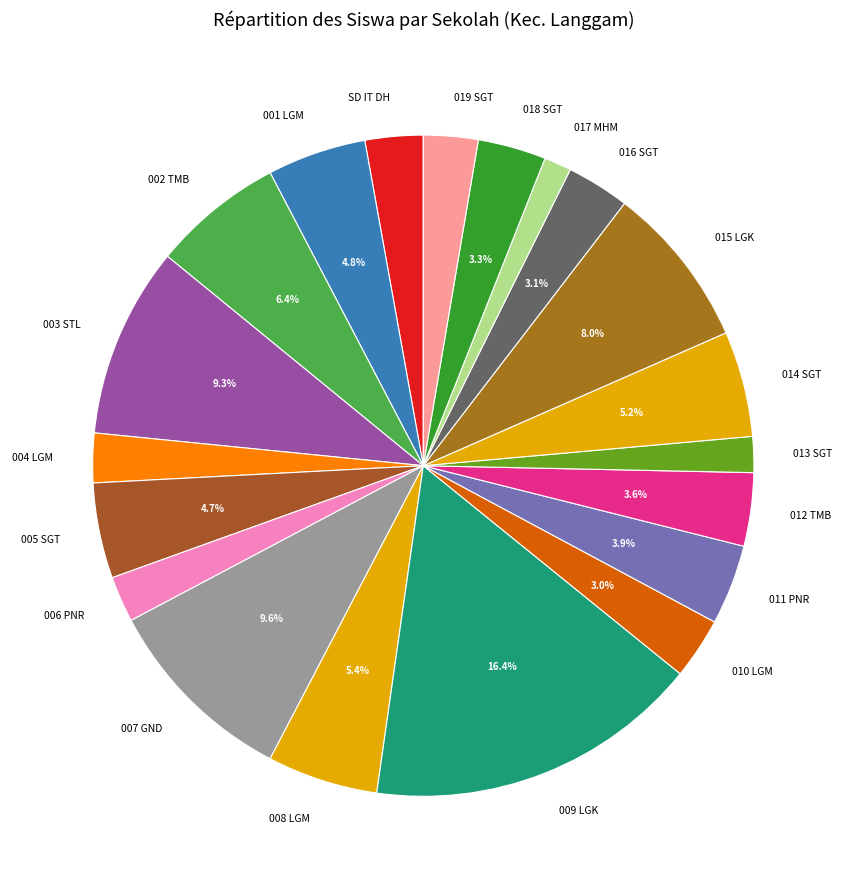

To the nearest percent, what is the average slice percentage?

5%